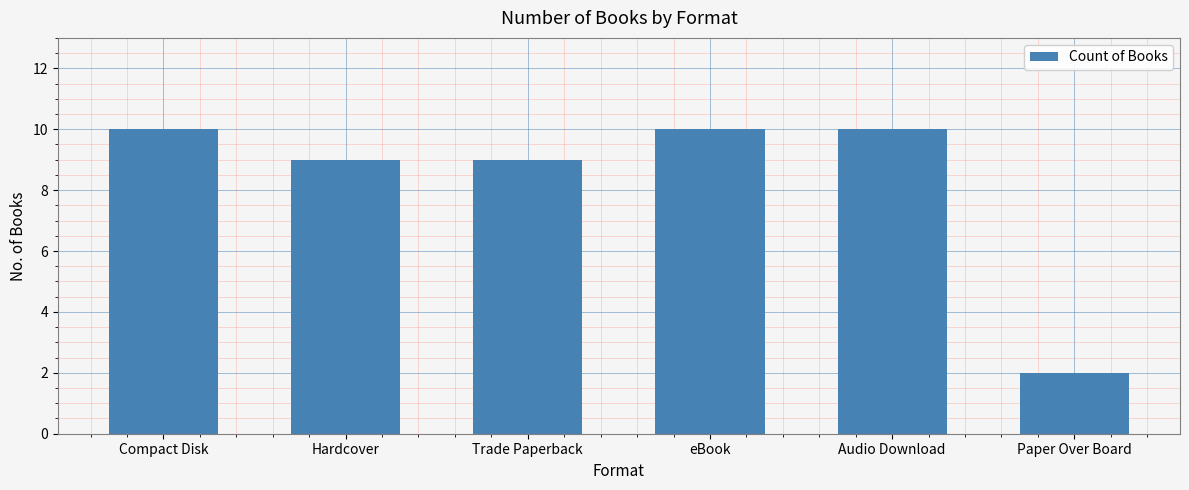

What is the difference between the second highest and minimum values?

8